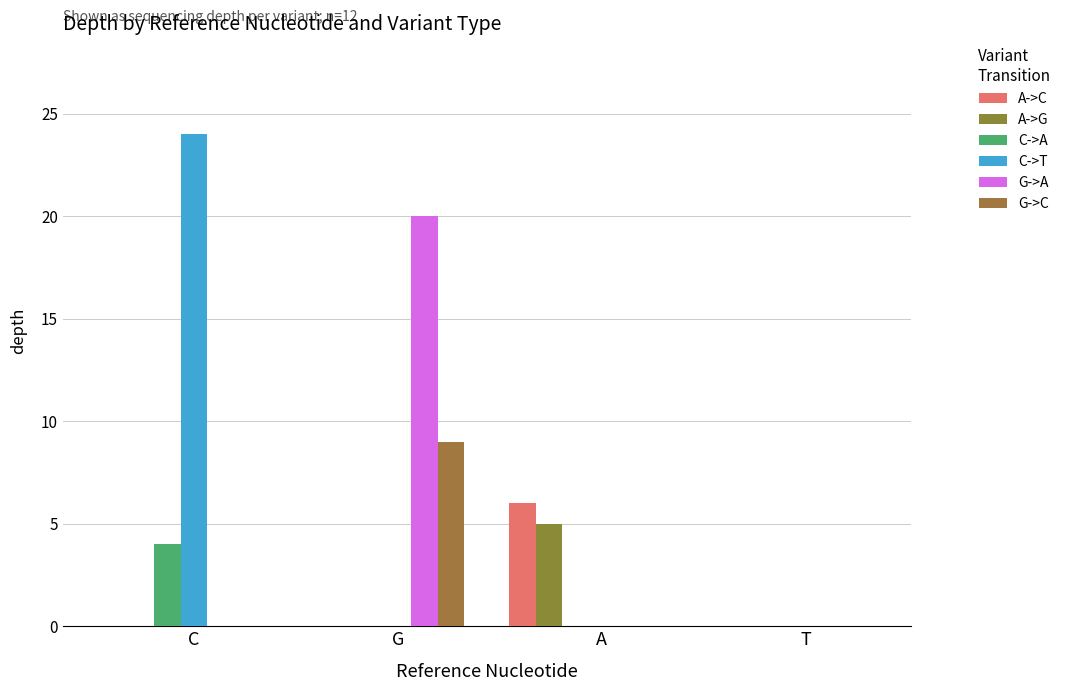

Which series changed the most between A and T?

A->C